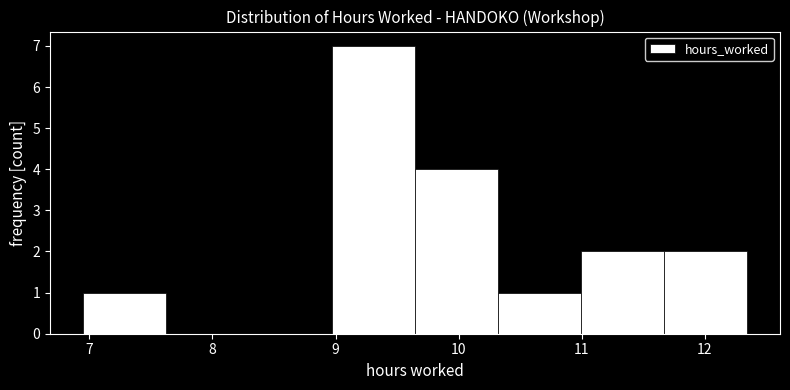

Reading left to right, transcribe this chart: for each bar, give the range it covers on the x-axis and its height. Neither the bar edges nor the heights are printed on the chart, so give them approximately, as read against the axes.

7.0 to 7.6: 1
7.6 to 8.3: 0
8.3 to 9.0: 0
9.0 to 9.6: 7
9.6 to 10.3: 4
10.3 to 11.0: 1
11.0 to 11.7: 2
11.7 to 12.3: 2